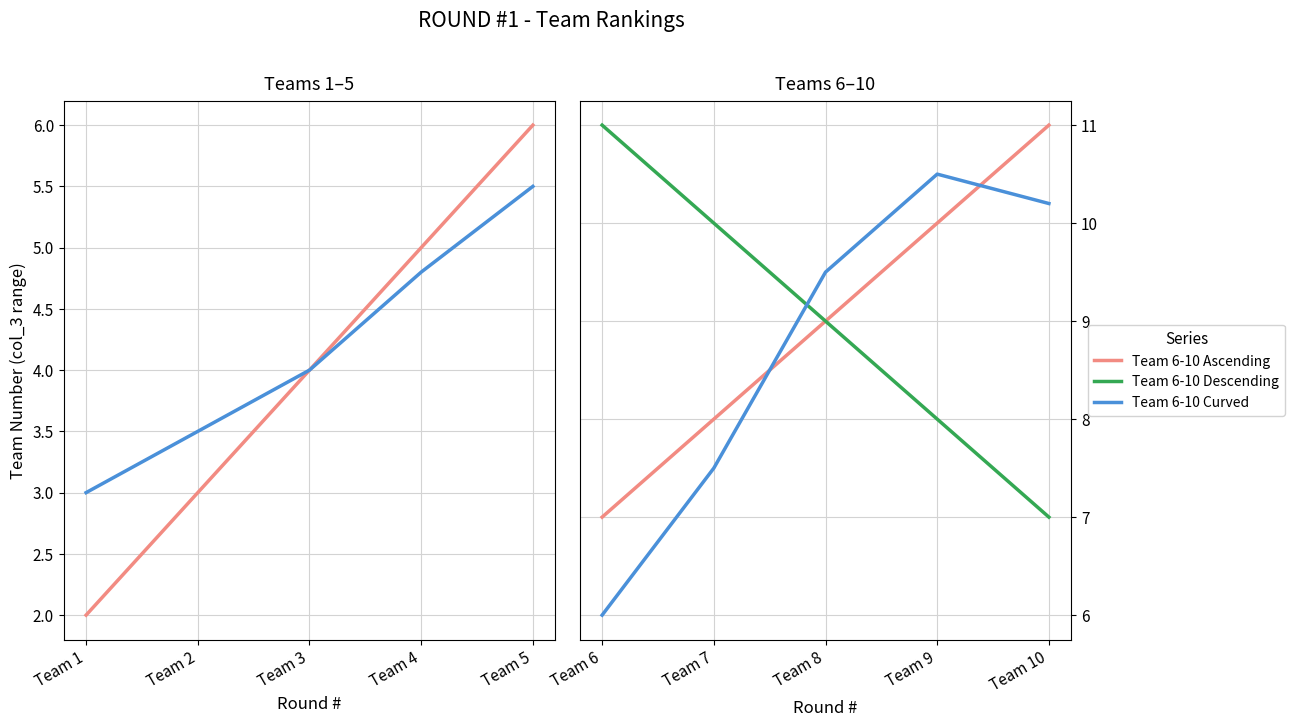

How many lines are shown in the chart?

5